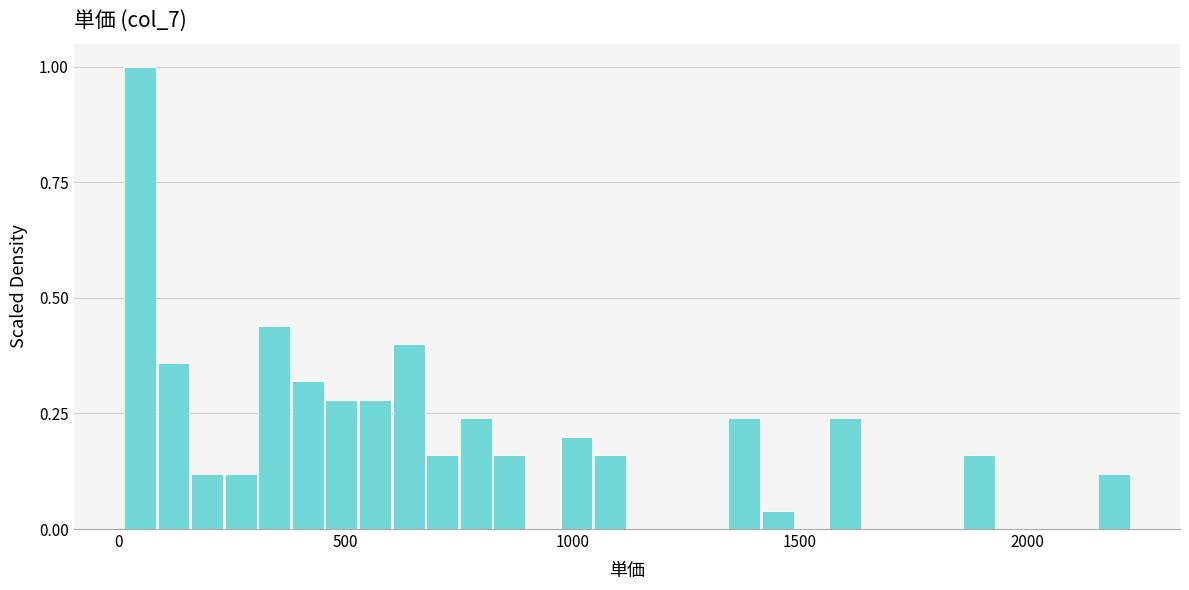

Around what value on the x-axis is the tallest bar? Give the approximate position of its centre, as read against the axis.

50